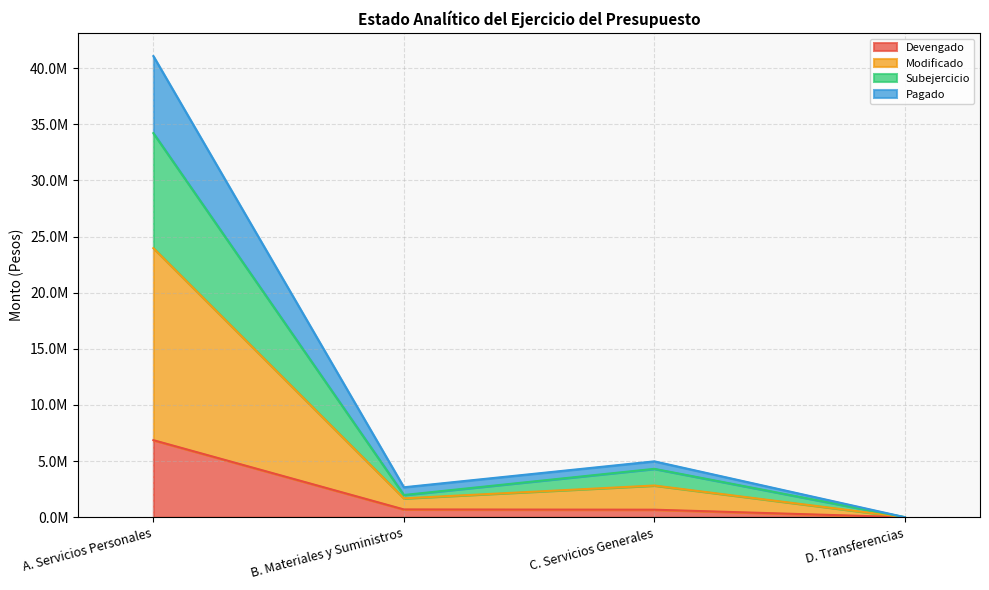

How many positive values does the Devengado series have?

3